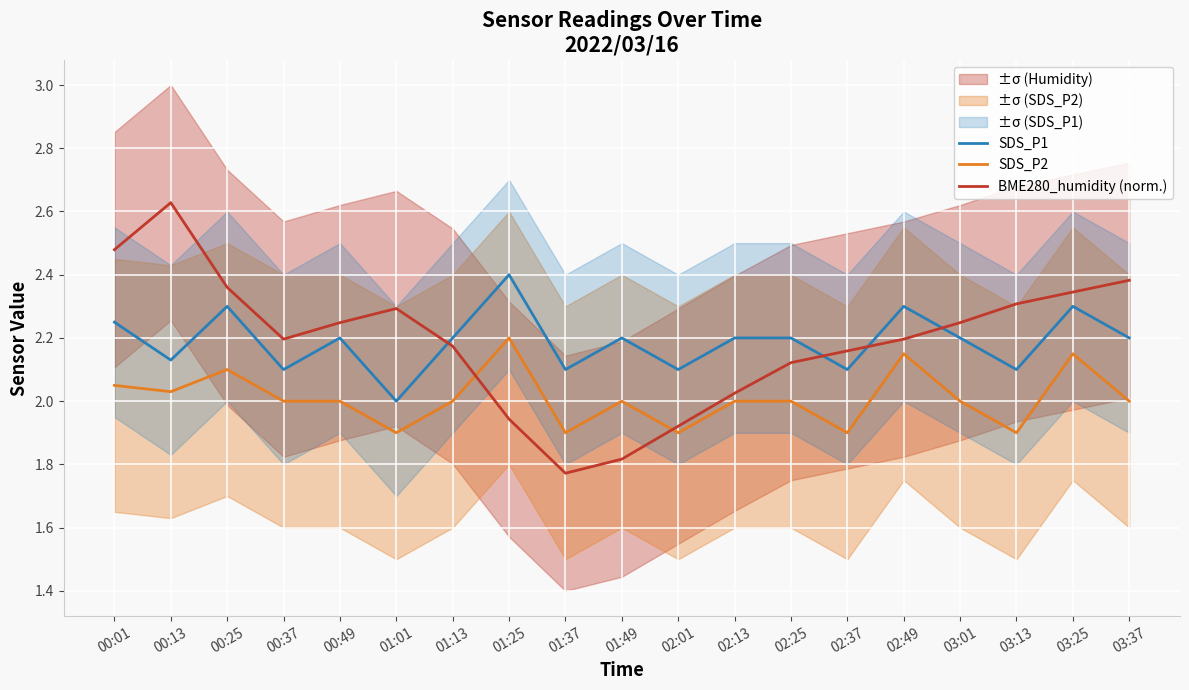

Is the value of SDS_P2 at 03:25 greater than the value of SDS_P1 at 02:49?

No